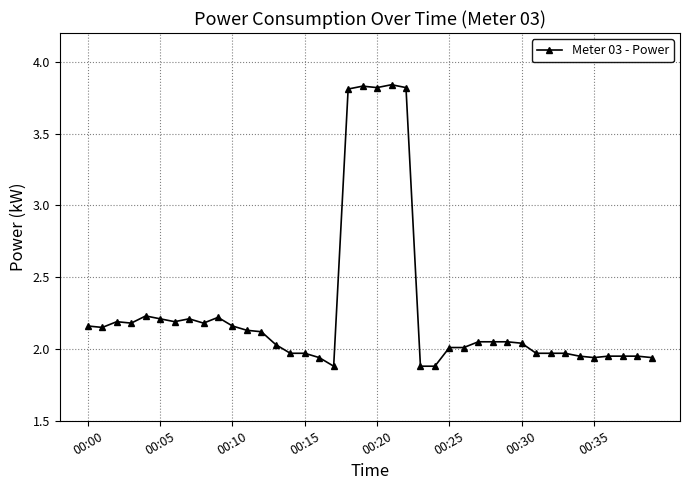

What is the sum of all values?

90.8